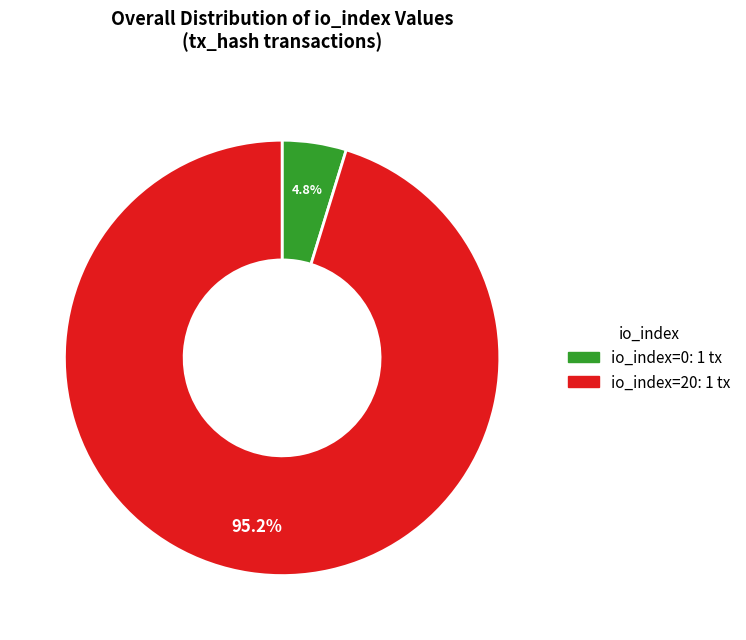

Which category has the biggest portion of the pie?

io_index=20